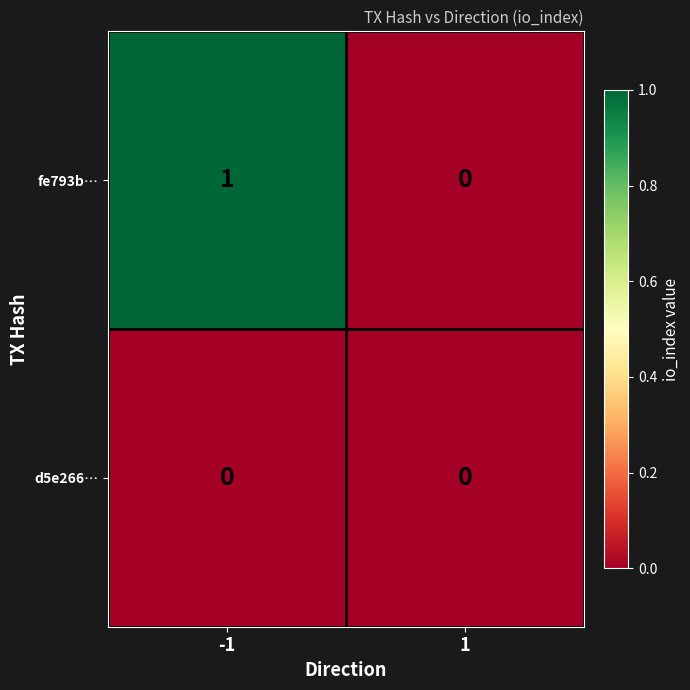

Which series changed the most between -1 and 1?

fe793b…